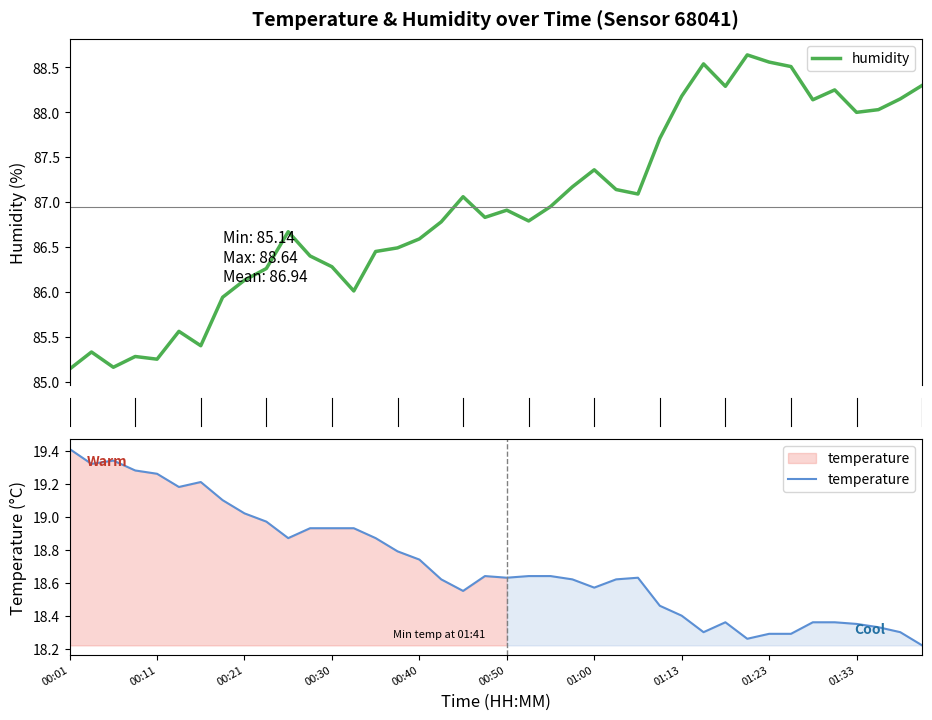

How many interior local peaks does the humidity series have?

10